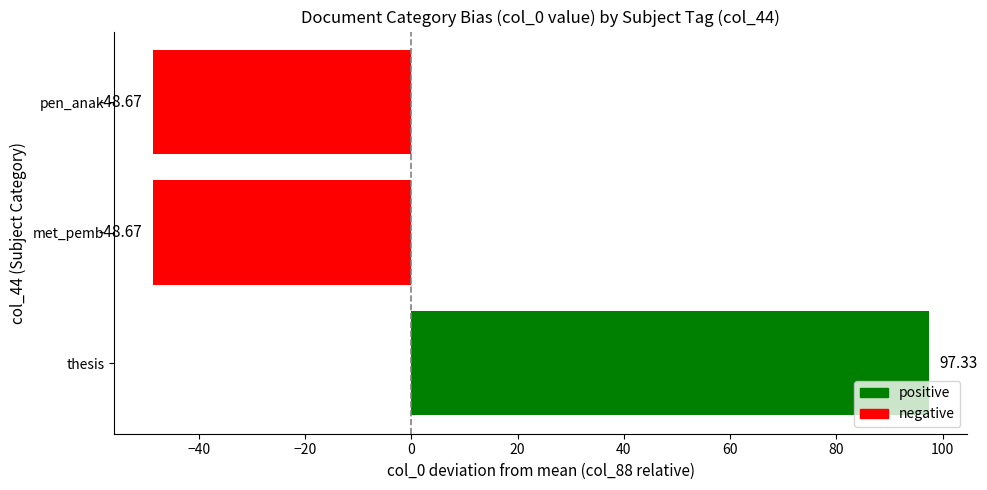

What is the difference between the maximum and minimum values?

146.0